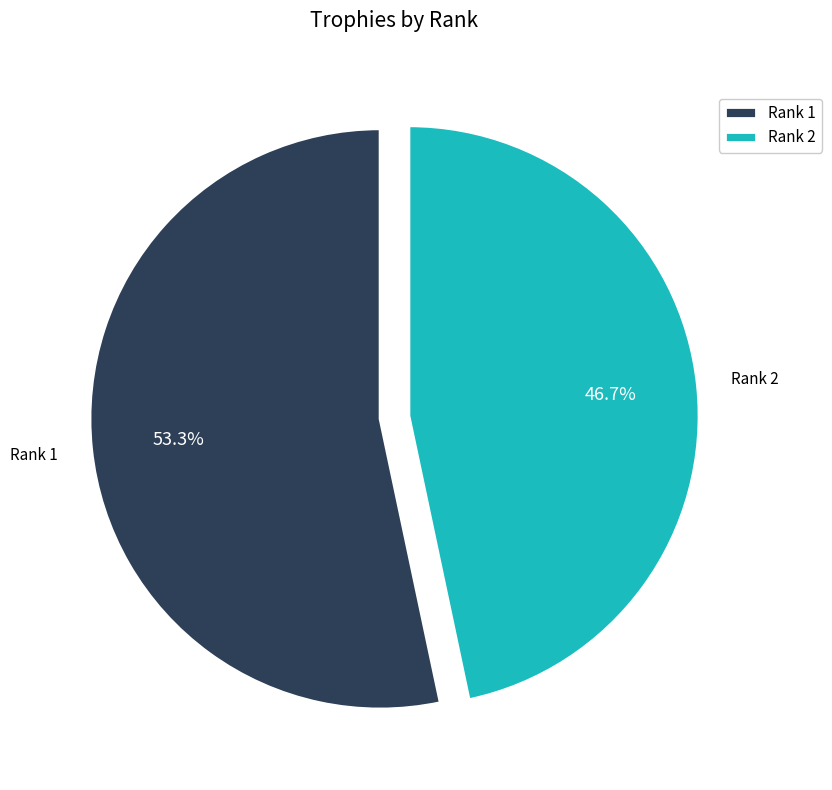

Rank the categories by value from highest to lowest.

Rank 1, Rank 2